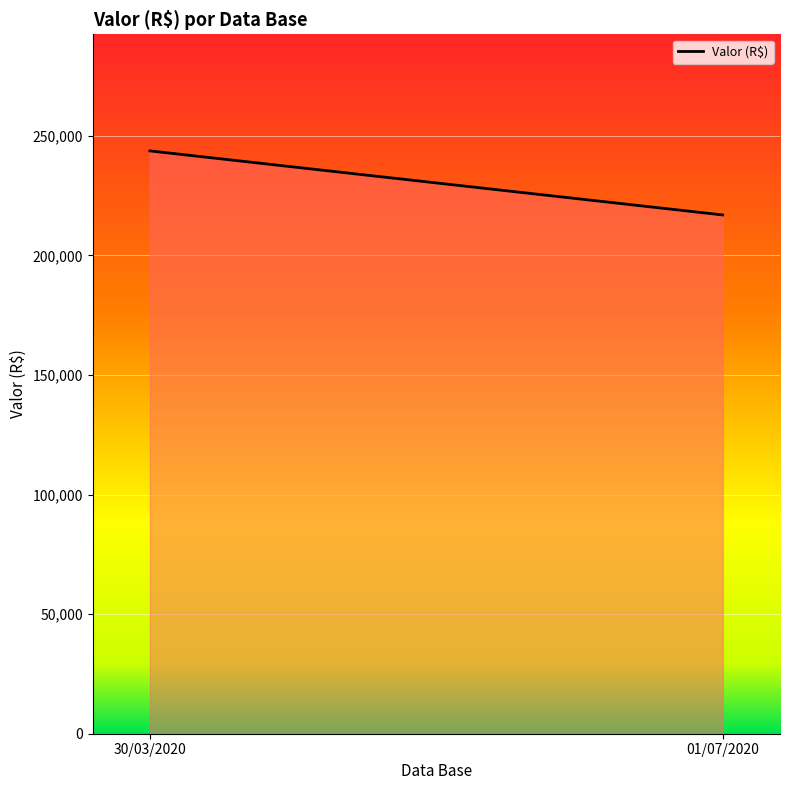

Approximately how many times larger is the value at 30/03/2020 compared to 01/07/2020?

1.1